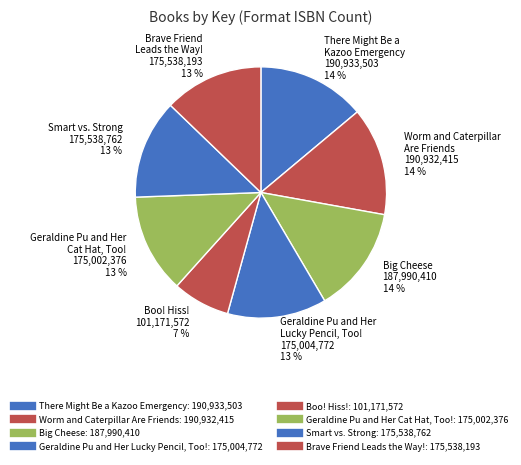

What percentage do Brave Friend Leads the Way! and Big Cheese together represent?

26.5%